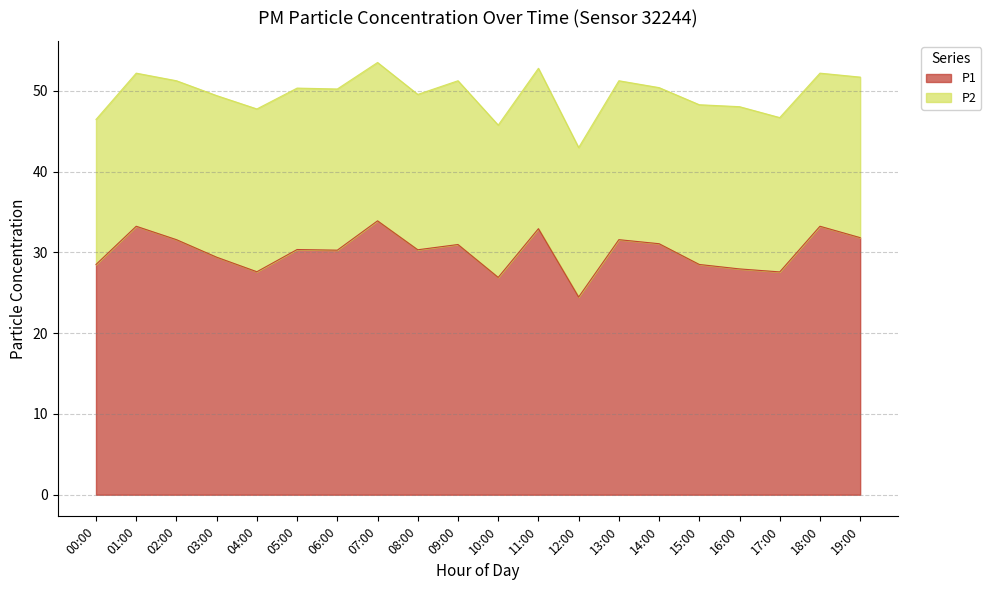

Rank the categories by value from lowest to highest.

12:00, 10:00, 17:00, 04:00, 16:00, 00:00, 15:00, 03:00, 06:00, 08:00, 05:00, 09:00, 14:00, 02:00, 13:00, 19:00, 11:00, 01:00, 18:00, 07:00